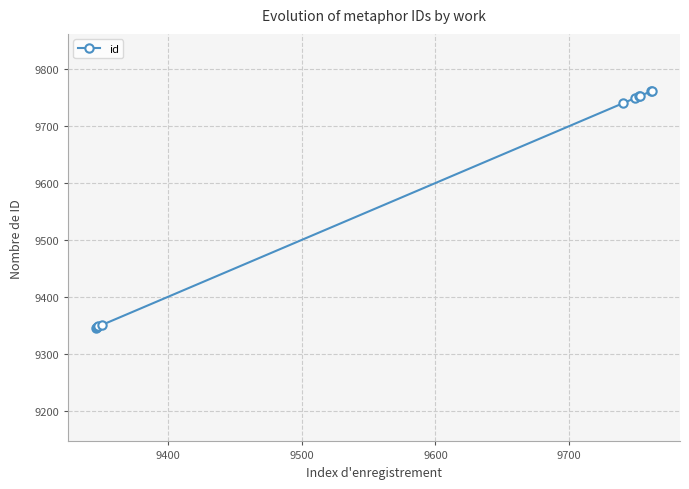

What is the difference between the maximum and minimum values?

416